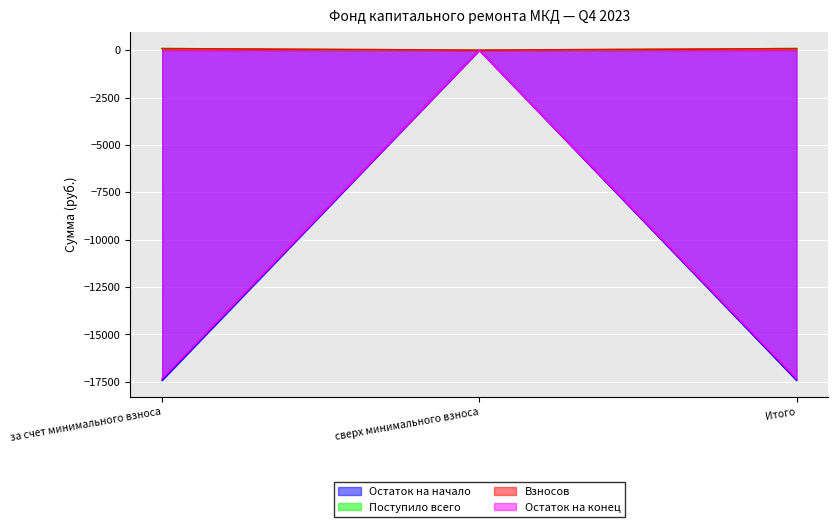

What position from the right is за счет минимального взноса?

3